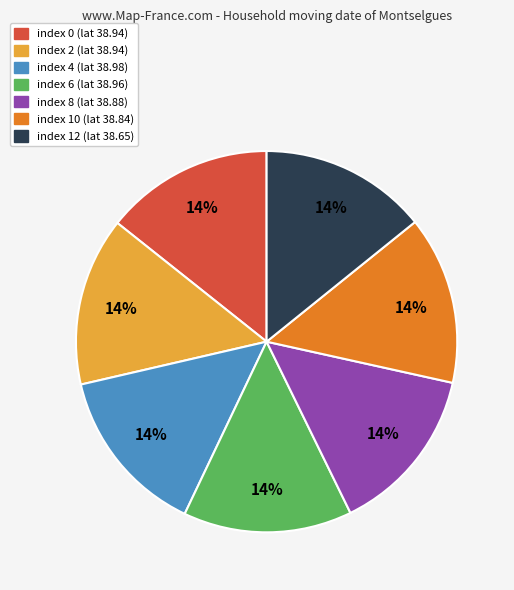

Is there a majority slice in this chart?

No